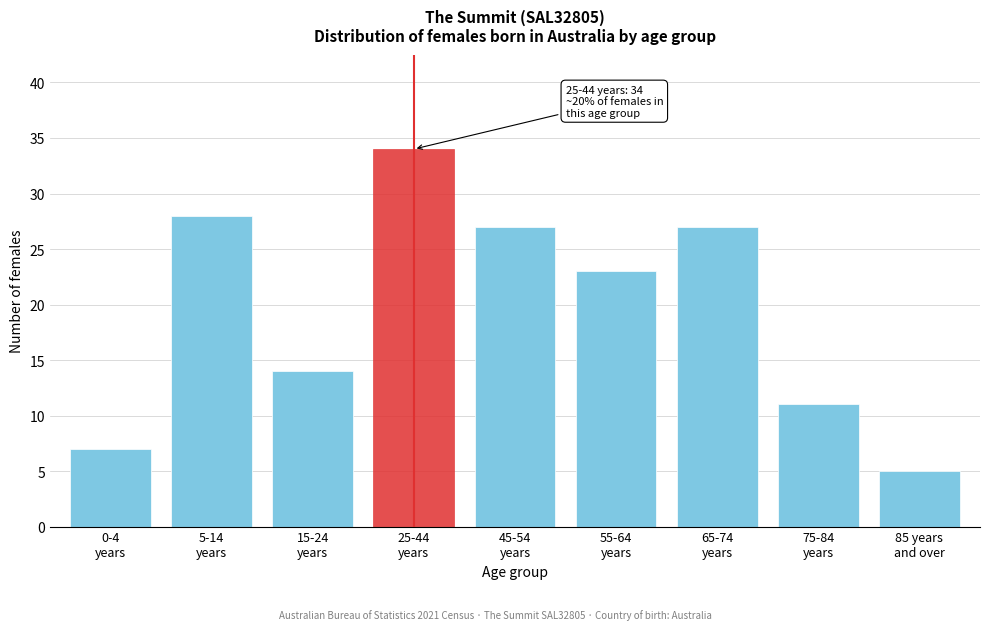

Reading right to left, list all the values displayed in this chart.

5	11	27	23	27	34	14	28	7